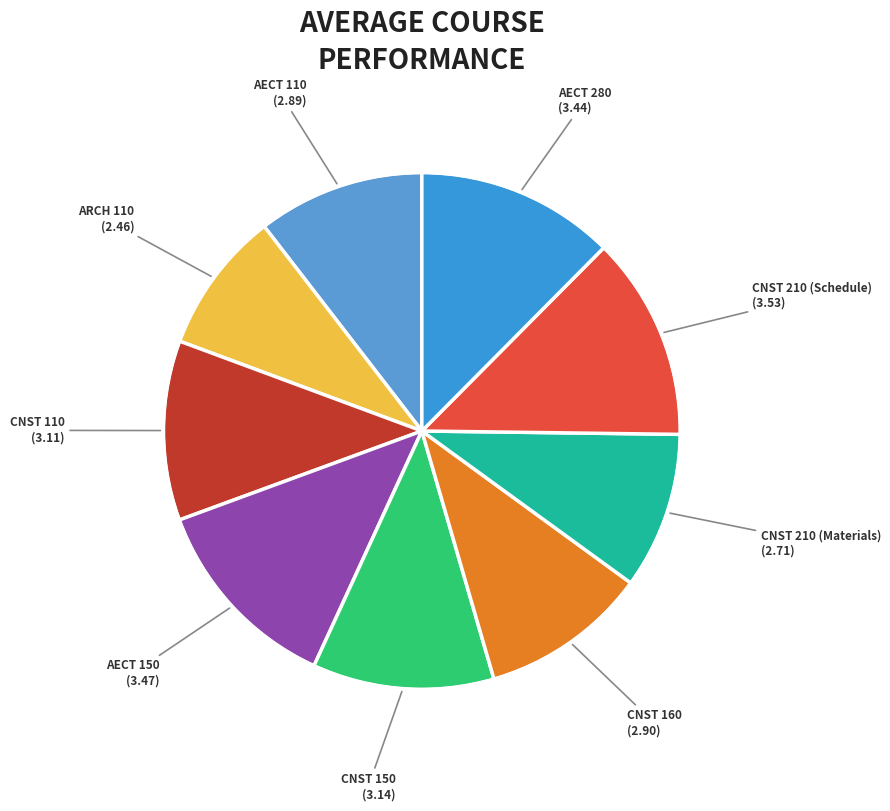

Does CNST 210 (Schedule) account for over 50% of the chart?

No